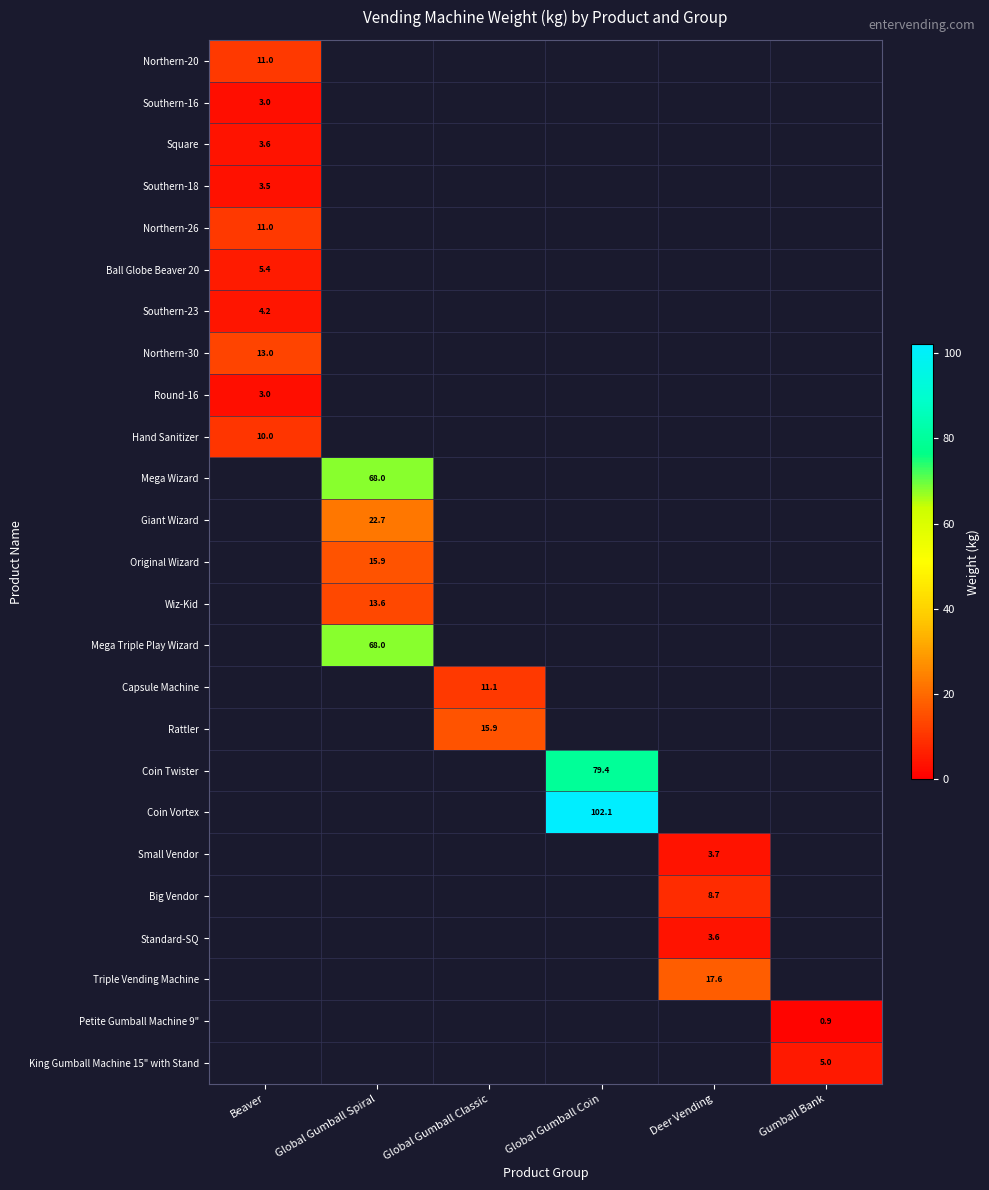

The value of Mega Triple Play Wizard at Global Gumball Spiral is 68.0. True or false?

True